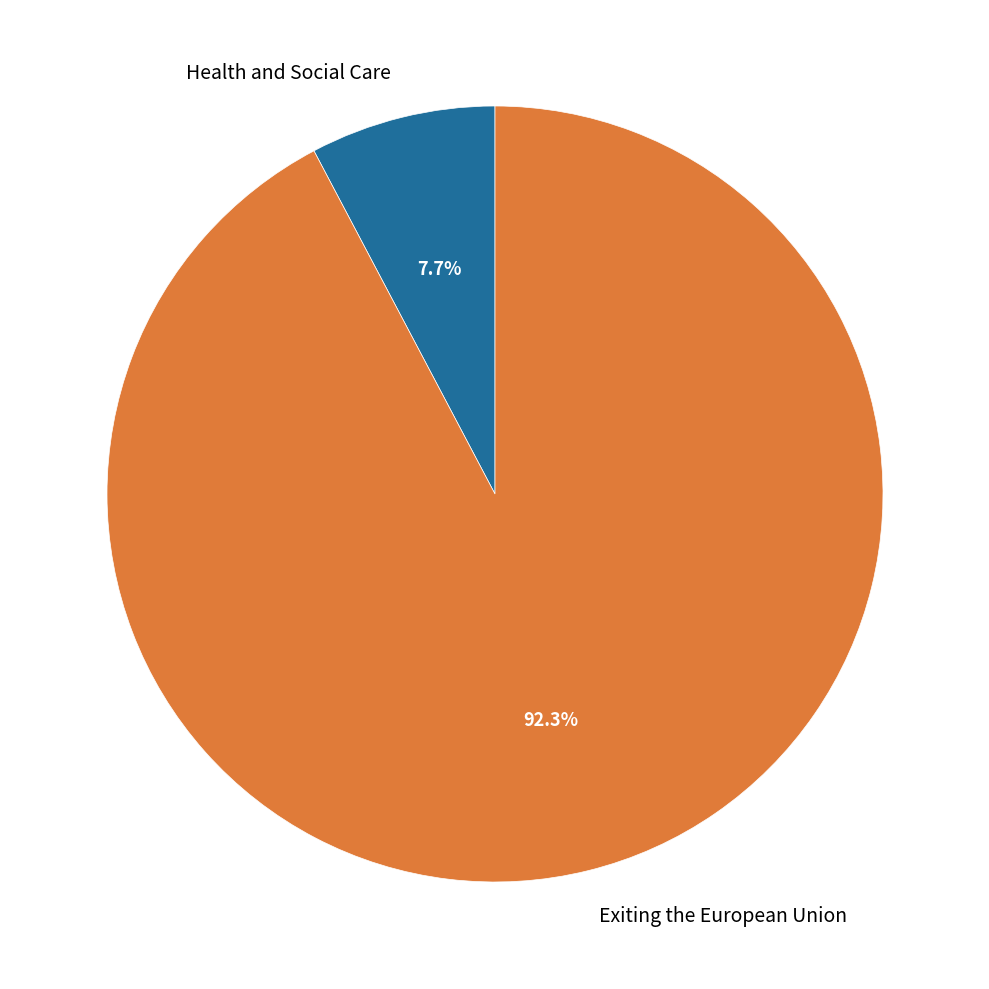

Count the number of slices in the pie.

2